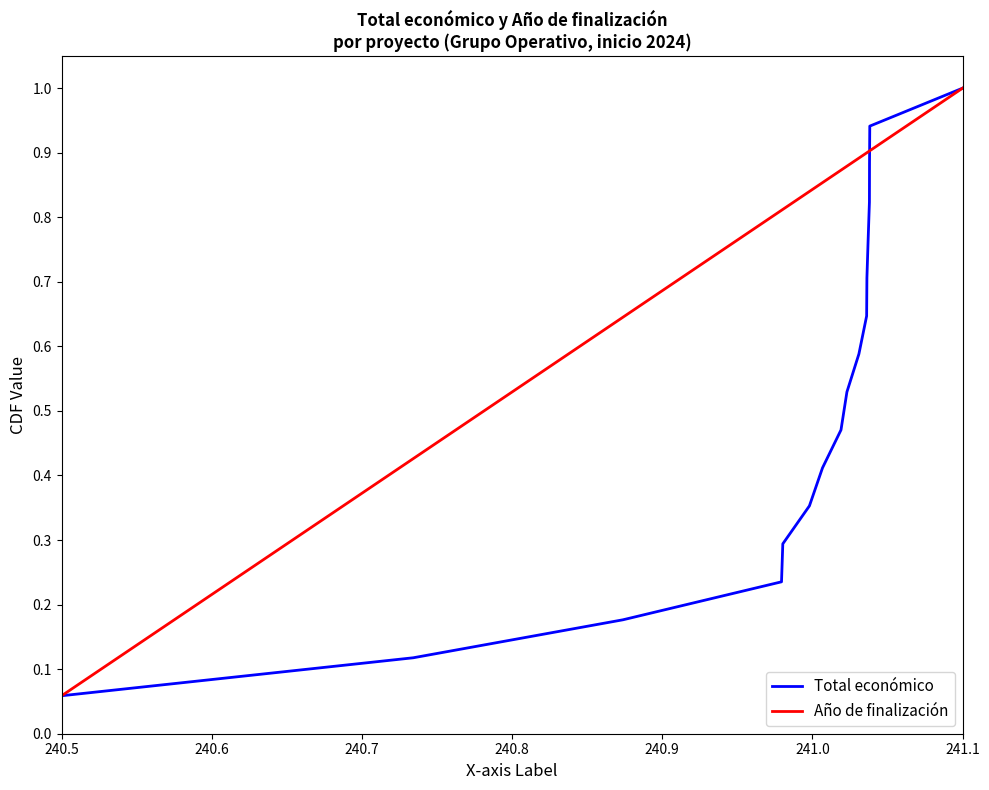

The value of Año de finalización at 241.1 is 1.8. True or false?

False